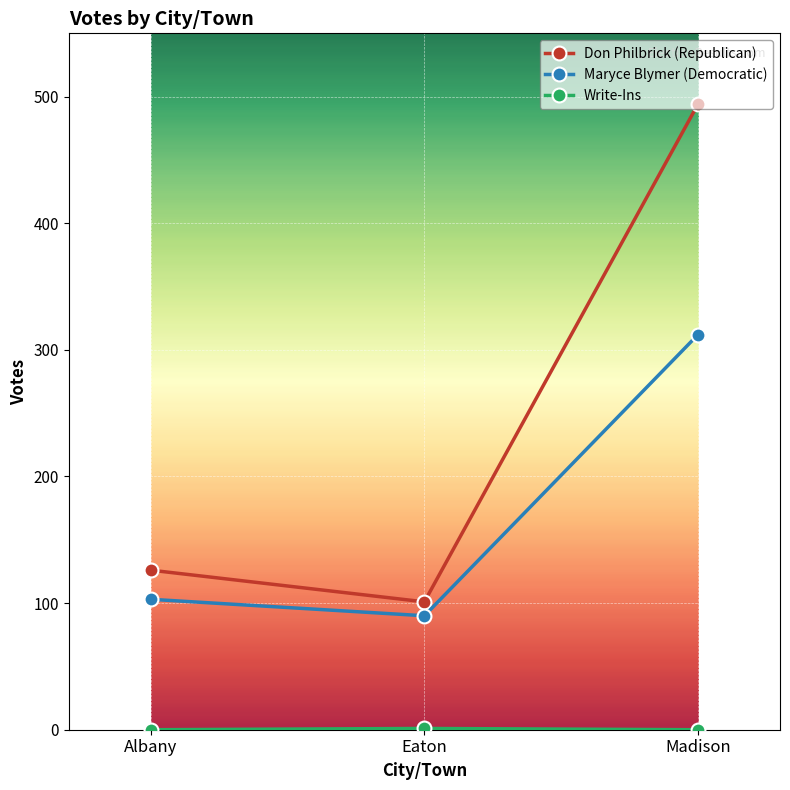

What is the difference between the second highest and minimum values in the Don Philbrick (Republican) series?

25